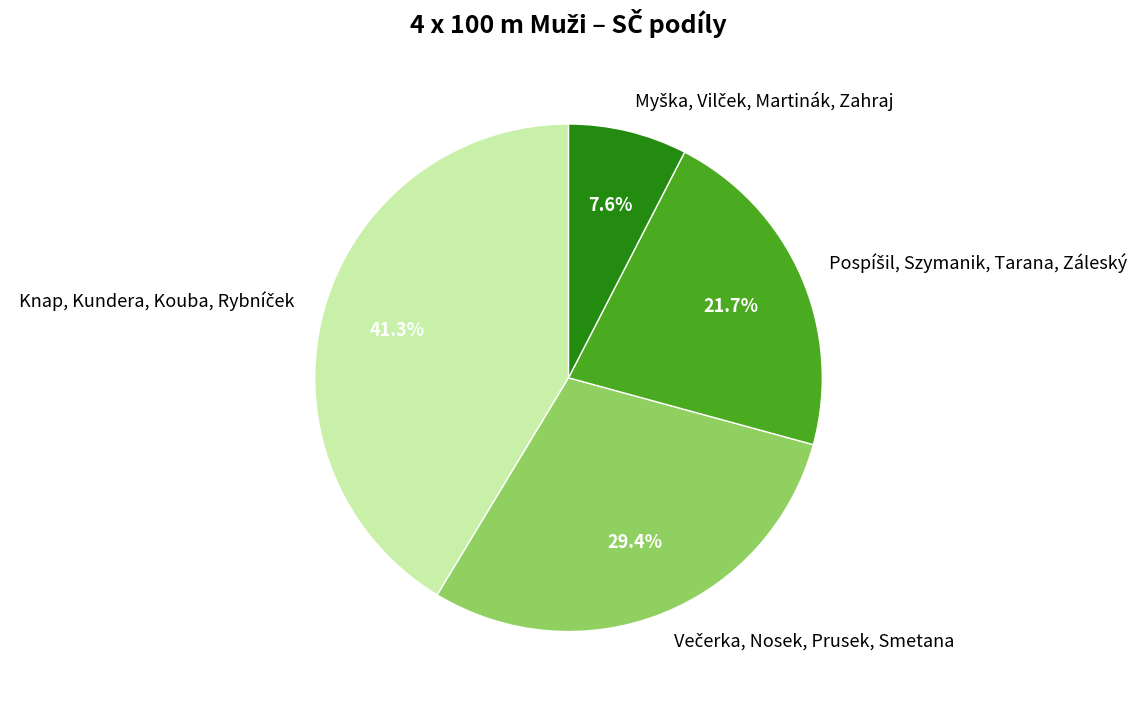

Is there any slice that represents more than half of the pie?

No